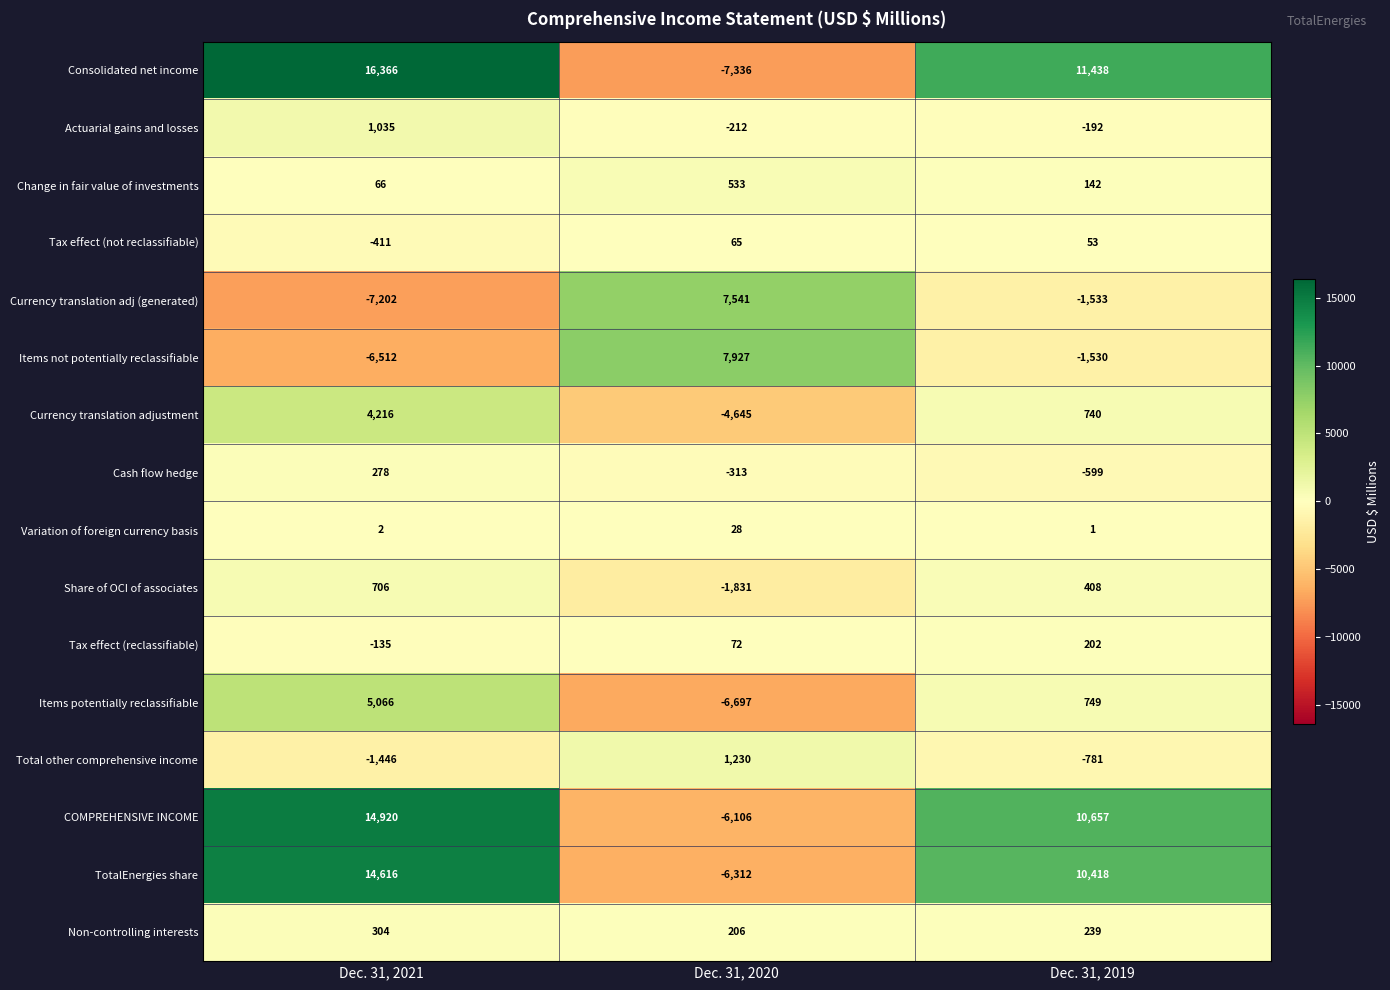

List the series in order of their peak value, highest first.

Consolidated net income, COMPREHENSIVE INCOME, TotalEnergies share, Items not potentially reclassifiable, Currency translation adj (generated), Items potentially reclassifiable, Currency translation adjustment, Total other comprehensive income, Actuarial gains and losses, Share of OCI of associates, Change in fair value of investments, Non-controlling interests, Cash flow hedge, Tax effect (reclassifiable), Tax effect (not reclassifiable), Variation of foreign currency basis